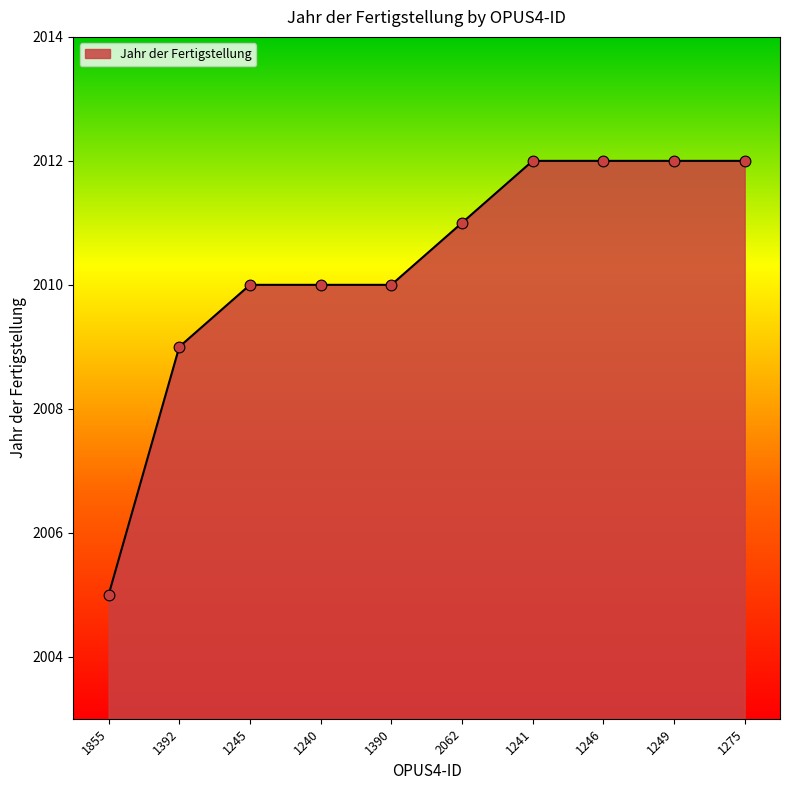

Which has a higher value, 1249 or 2062?

1249